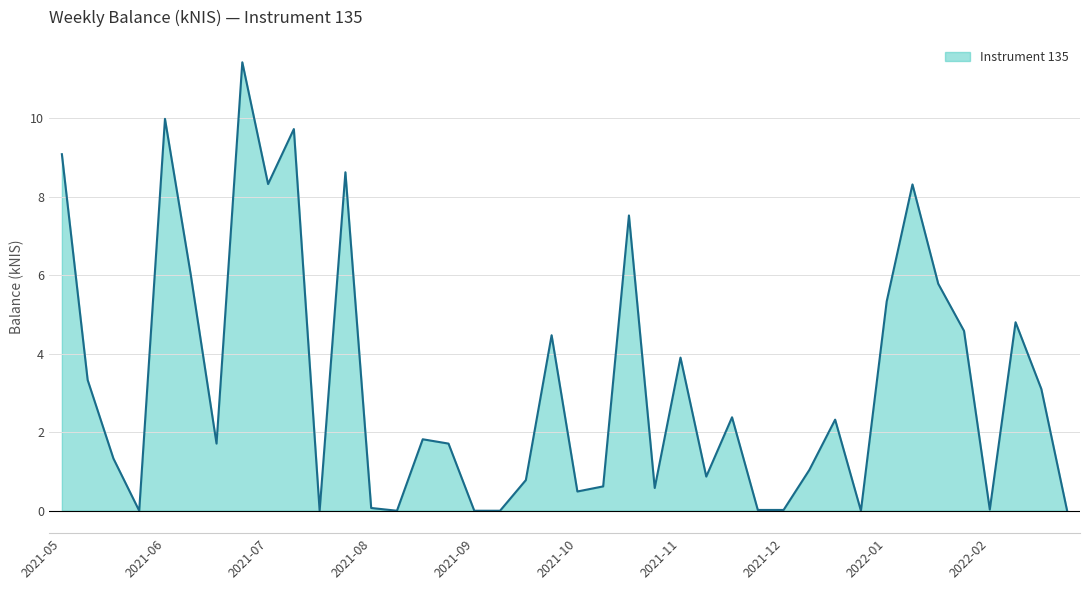

What is the greatest value displayed?

11.4